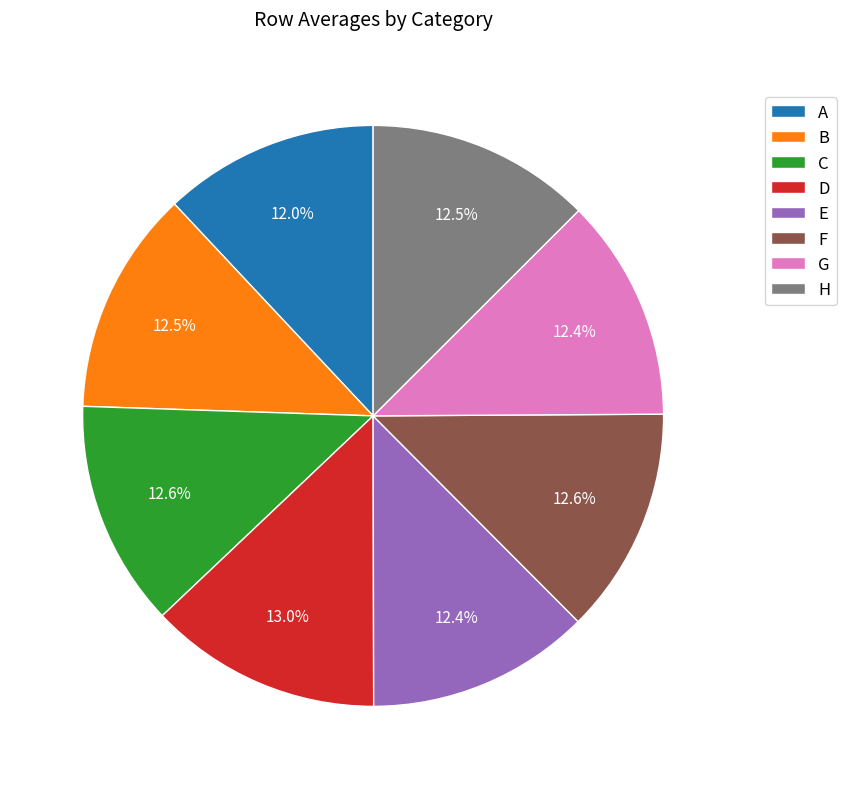

To the nearest percent, what is the average slice percentage?

12%